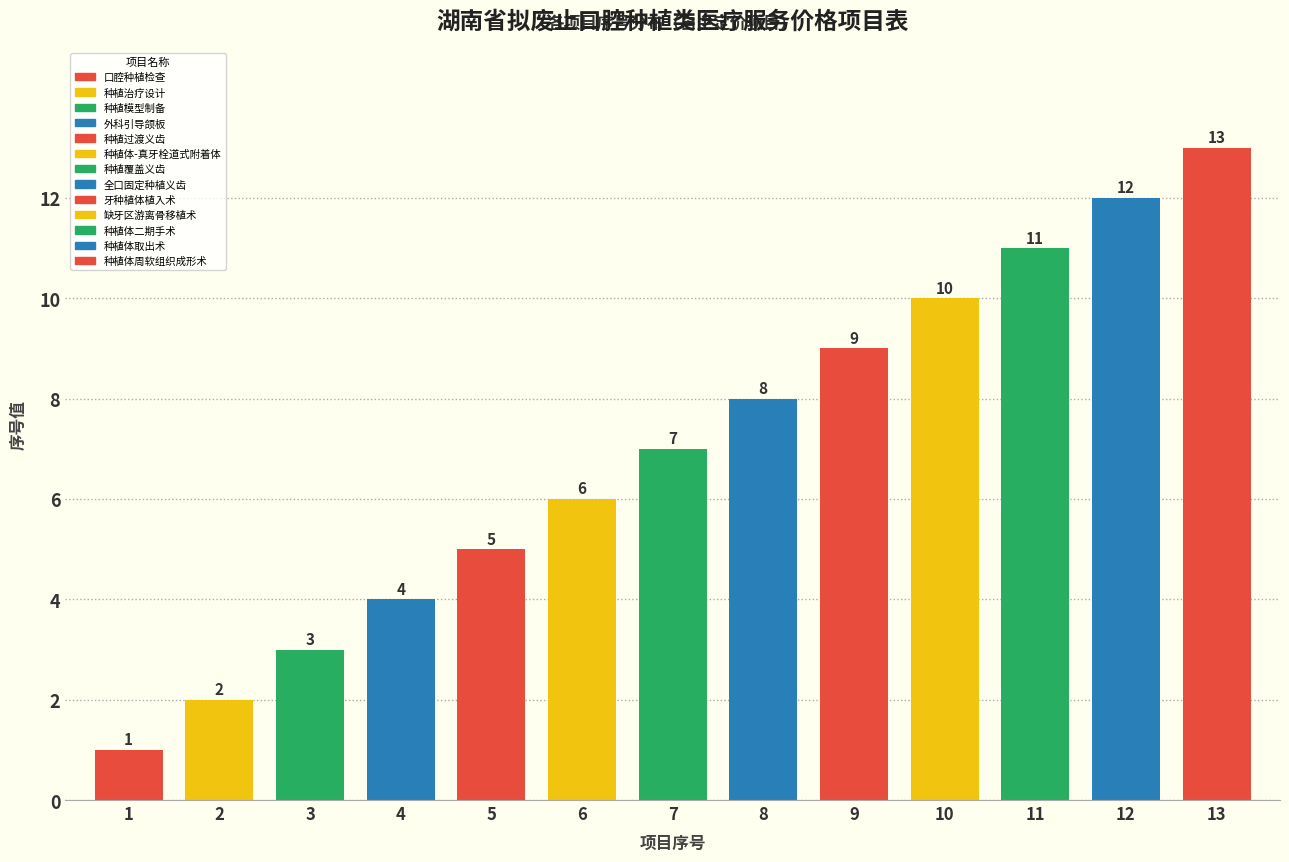

Are the bars grouped side by side (vs. stacked)?

No